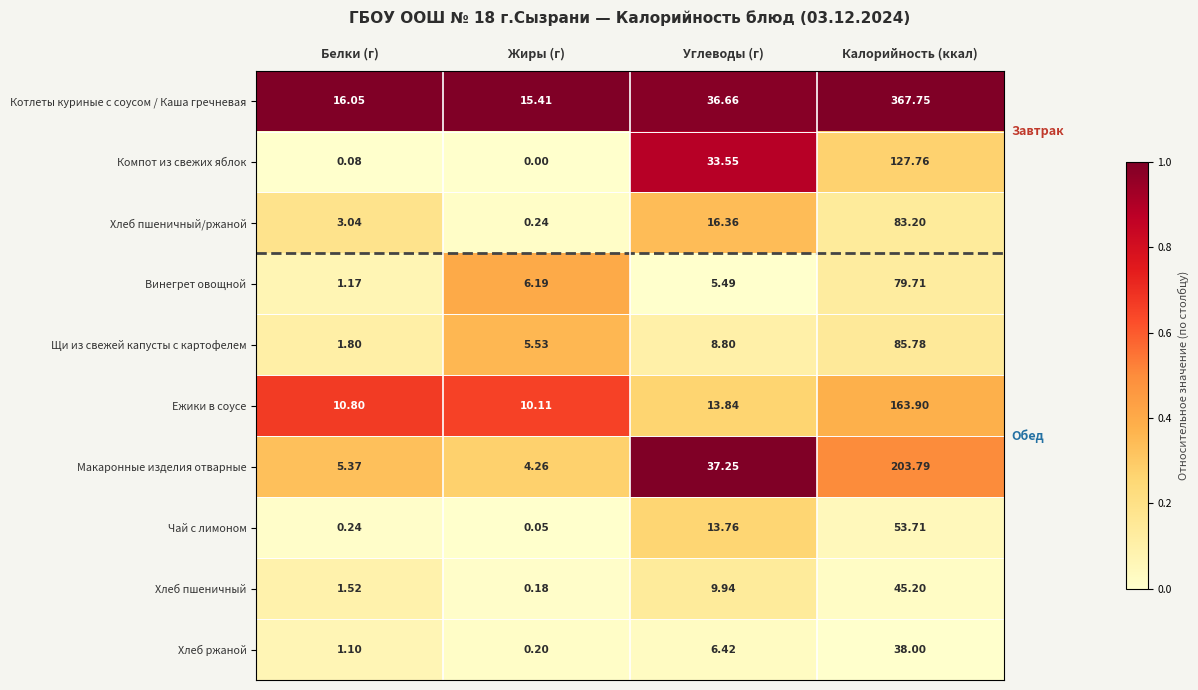

Which category has the highest value across all series?

Калорийность (ккал)